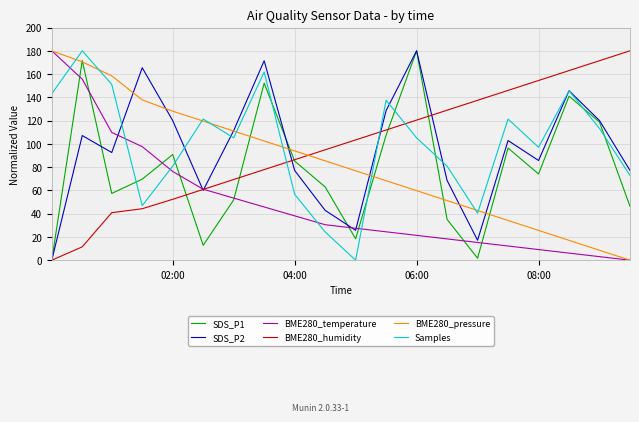

True or false: Samples and SDS_P1 intersect in this chart.

True